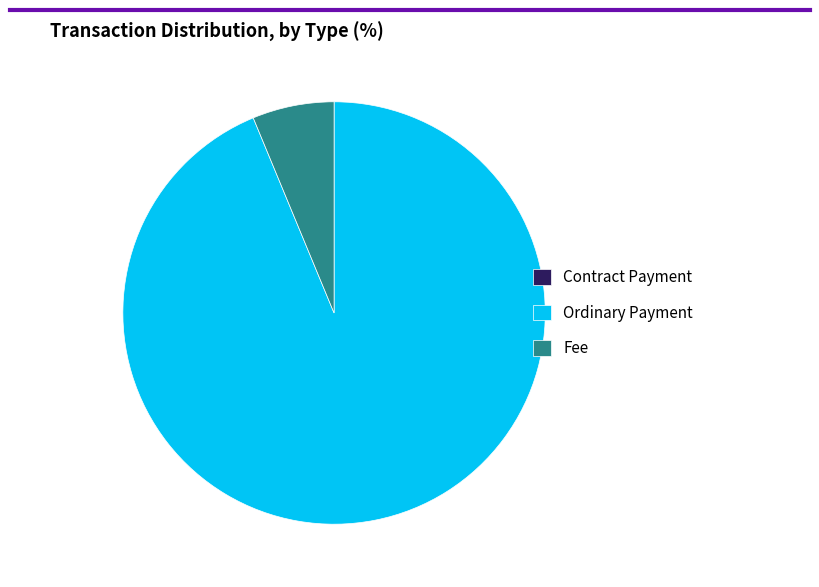

Is there a majority slice in this chart?

Yes